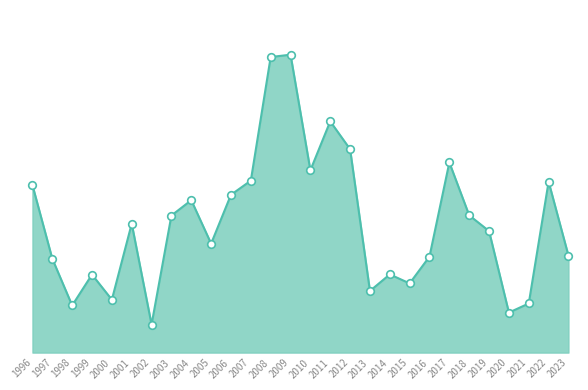

Is this an area chart (filled region under the line)?

Yes